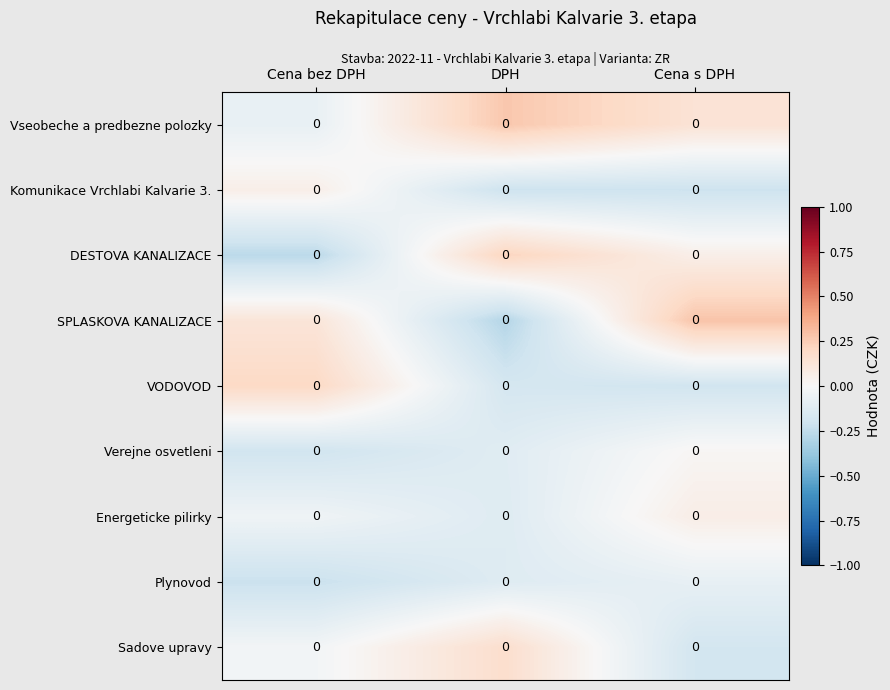

Which category has the highest value across all series?

Cena s DPH